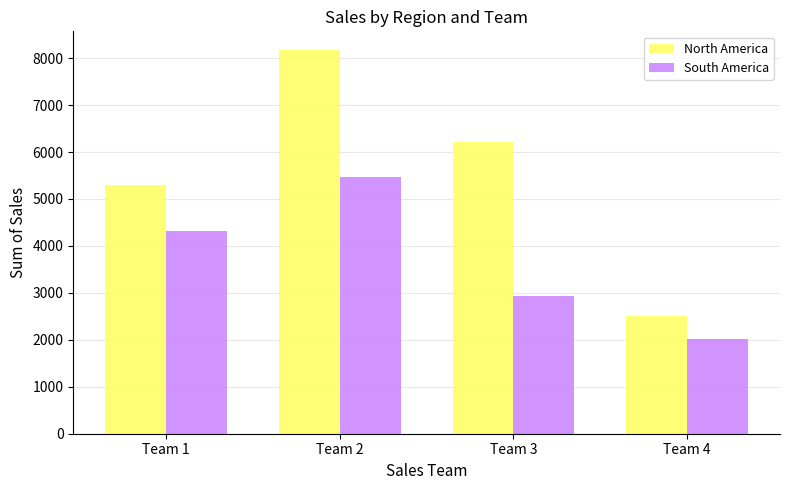

What is the spread (max minus min) of values at Team 2?

2693